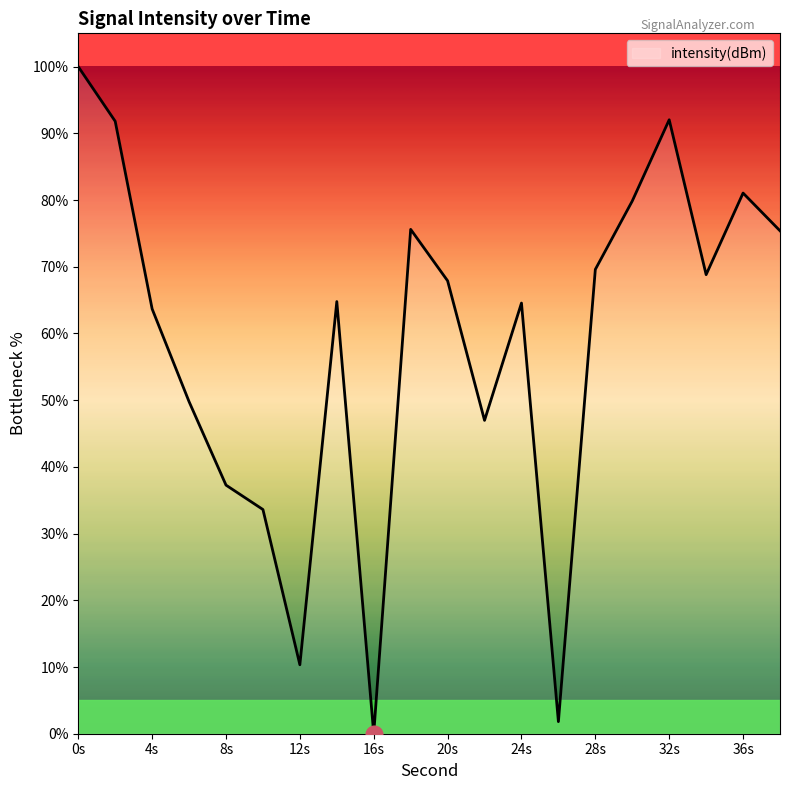

What is the greatest value displayed?

100.0